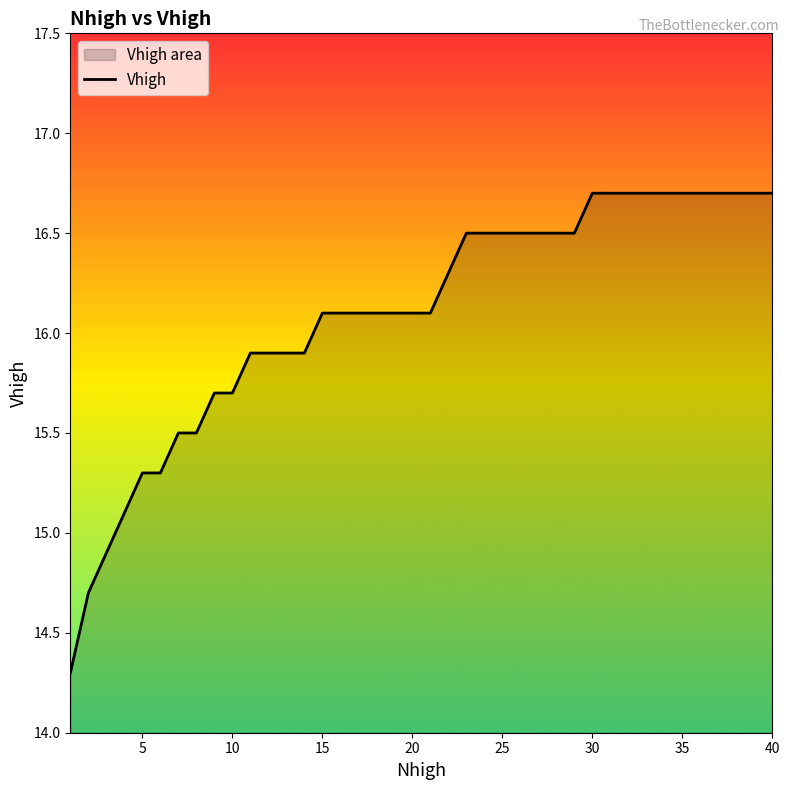

Is it true that the value at 10 is 3.2?

False